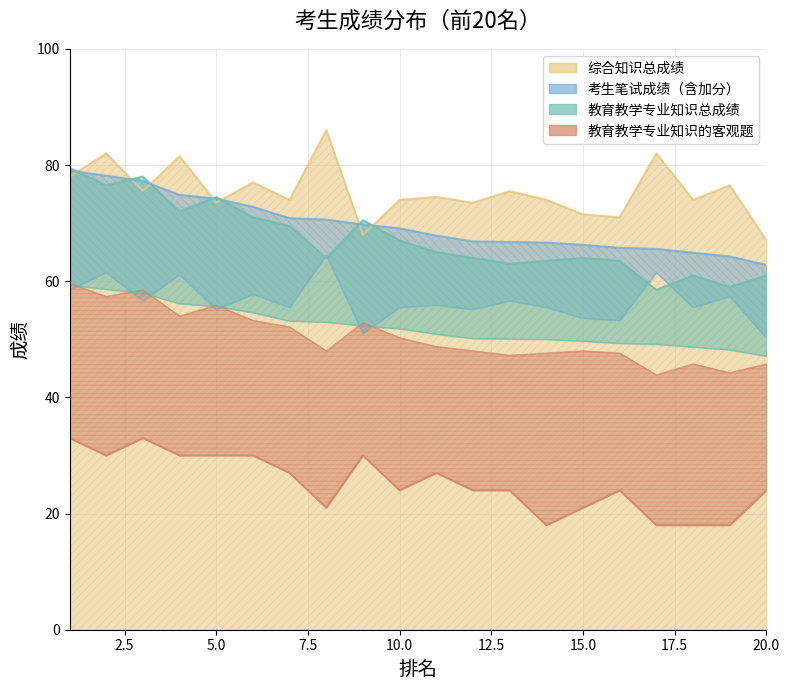

How many intersections are there between 综合知识总成绩 and 考生笔试成绩（含加分）?

7